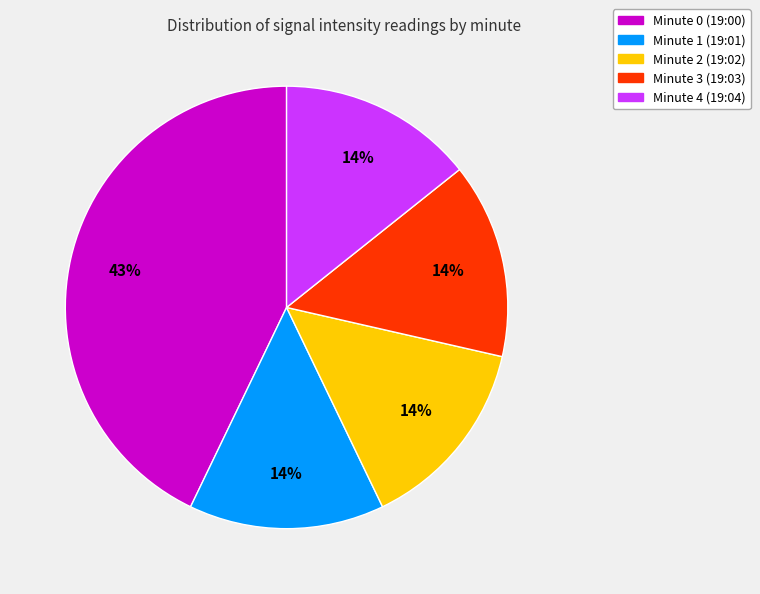

Combined, do Minute 1 and Minute 0 account for over 50%?

Yes